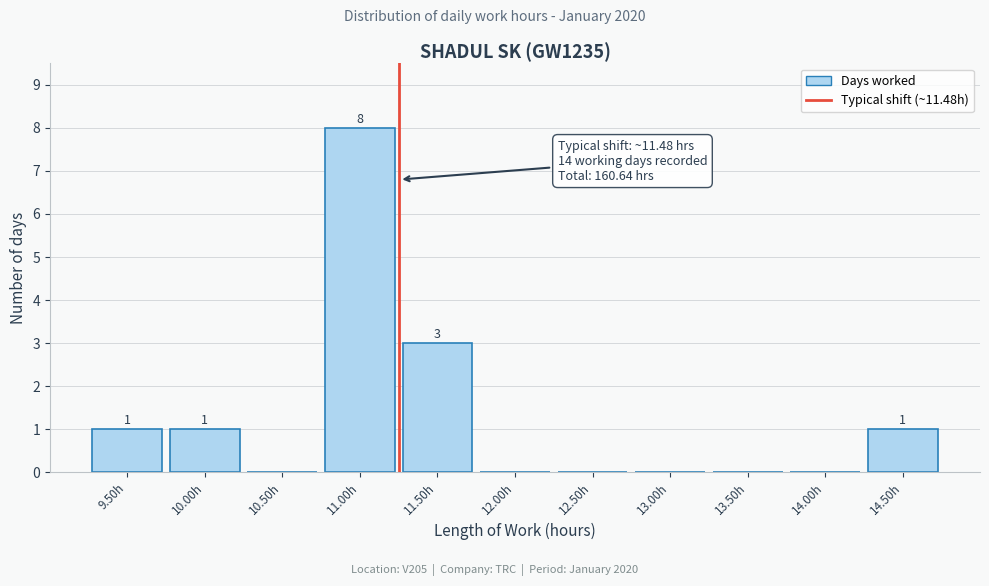

Reading right to left, list all the values displayed in this chart.

14.50h=1	14.00h=0	13.50h=0	13.00h=0	12.50h=0	12.00h=0	11.50h=3	11.00h=8	10.50h=0	10.00h=1	9.50h=1